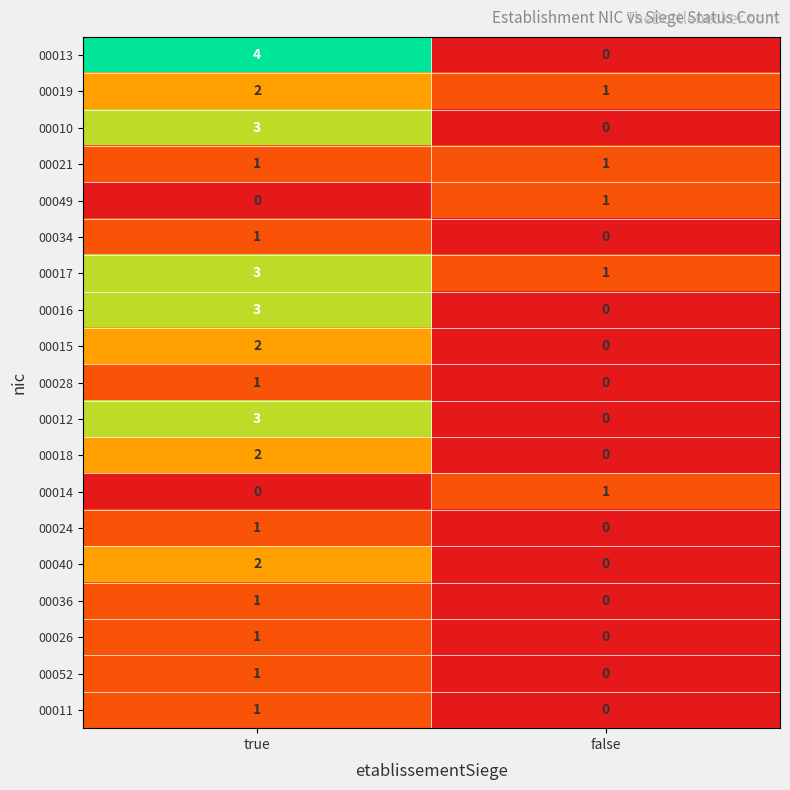

How many categories are shown in the chart?

2